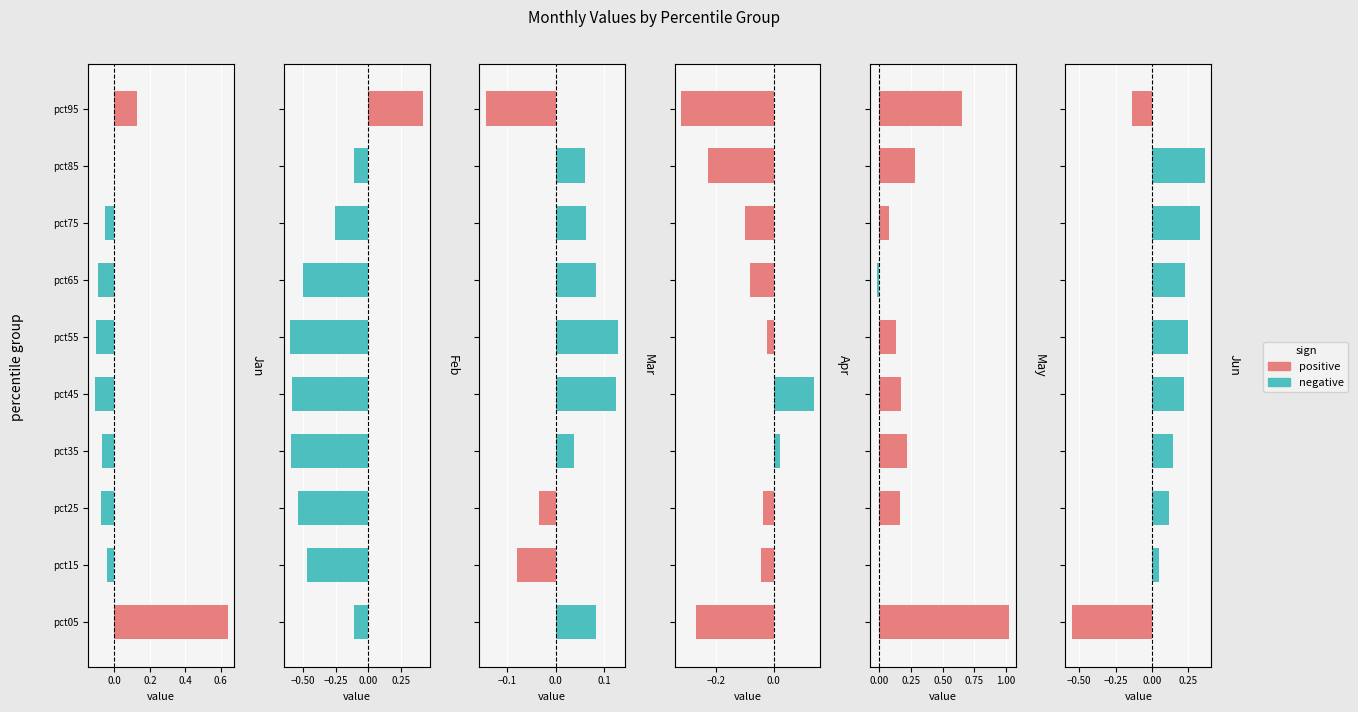

Reading left to right, extract all data points from this chart.

Jan: 0.6	-0.0	-0.1	-0.1	-0.1	-0.1	-0.1	-0.1	-0.0	0.1
Feb: -0.1	-0.5	-0.5	-0.6	-0.6	-0.6	-0.5	-0.3	-0.1	0.4
Mar: 0.1	-0.1	-0.0	0.0	0.1	0.1	0.1	0.1	0.1	-0.1
Apr: -0.3	-0.0	-0.0	0.0	0.1	-0.0	-0.1	-0.1	-0.2	-0.3
May: 1.0	-0.0	0.2	0.2	0.2	0.1	-0.0	0.1	0.3	0.7
Jun: -0.5	0.1	0.1	0.1	0.2	0.2	0.2	0.3	0.4	-0.1